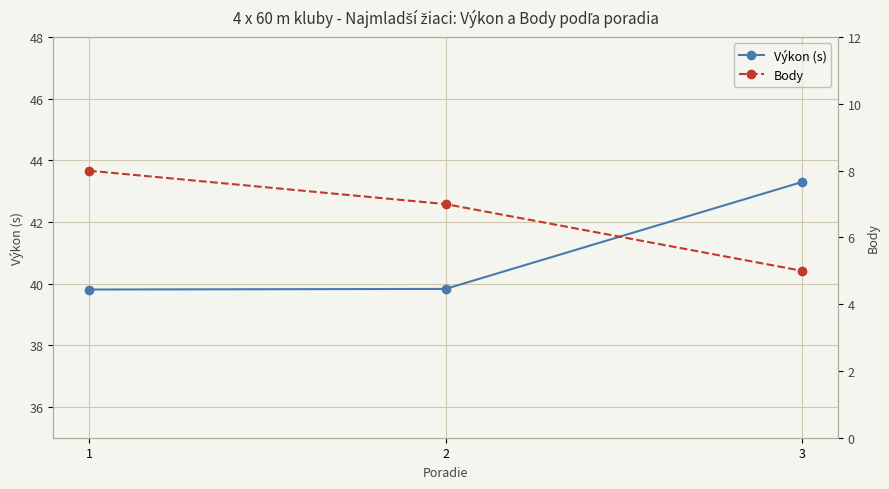

What is the sum of the Výkon (s) values at 1 and 3?

83.1